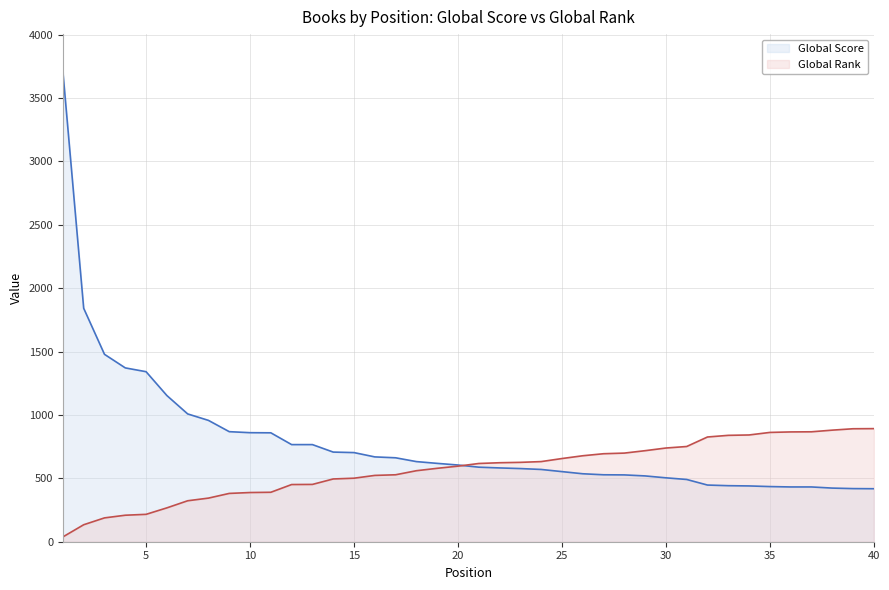

True or false: Global Score and Global Rank cross at least once.

True